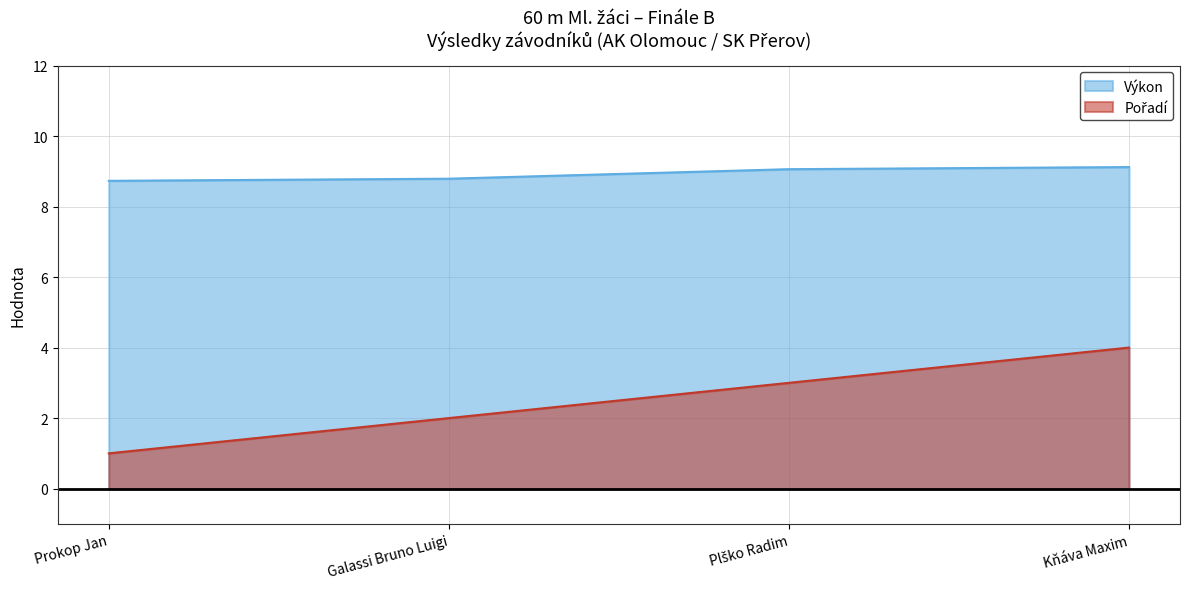

What is the total value across all series at Kňáva Maxim?

13.1